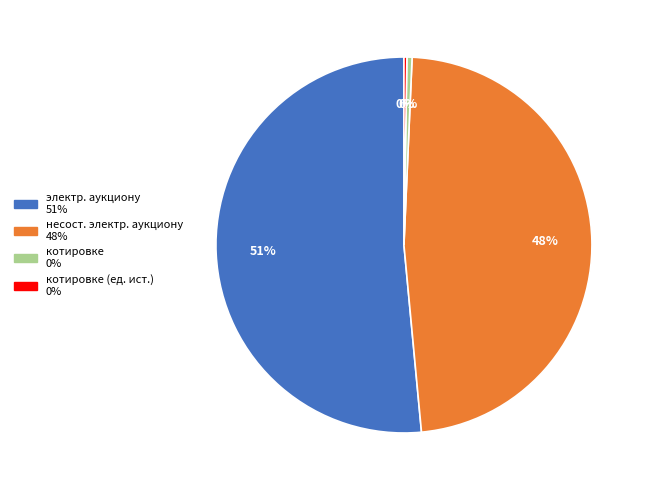

Does котировке represent more than half of the total?

No